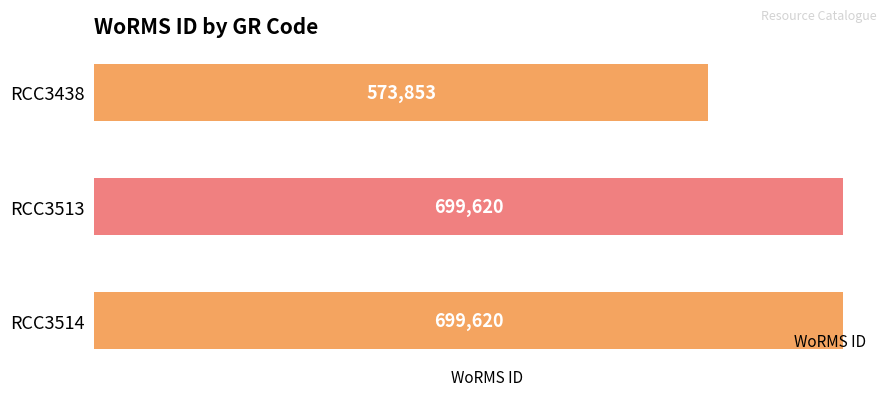

Reading bottom to top, transcribe all the data shown in this chart.

699620	699620	573853